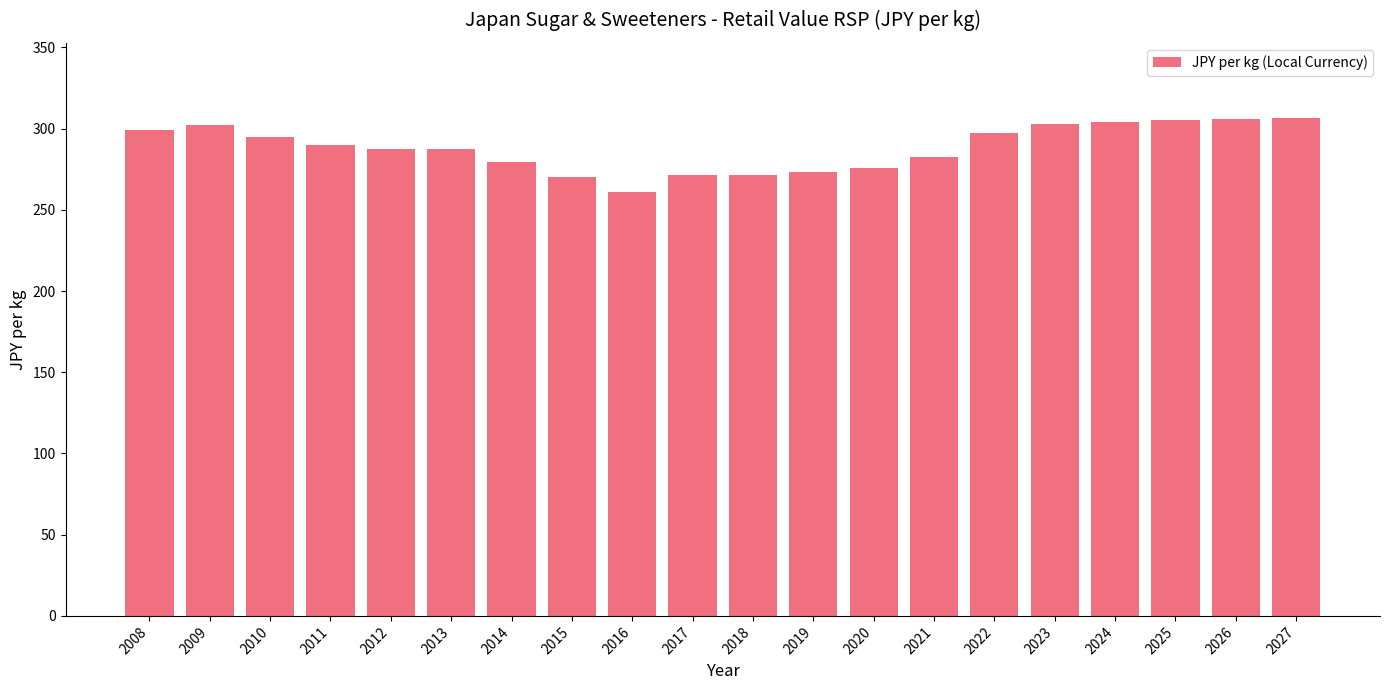

The value at 2023 is 401.0. True or false?

False